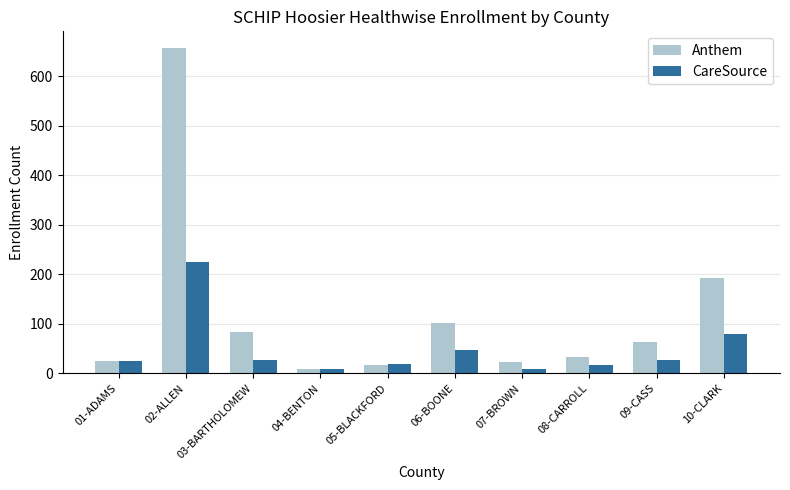

Does the chart contain any negative values?

No